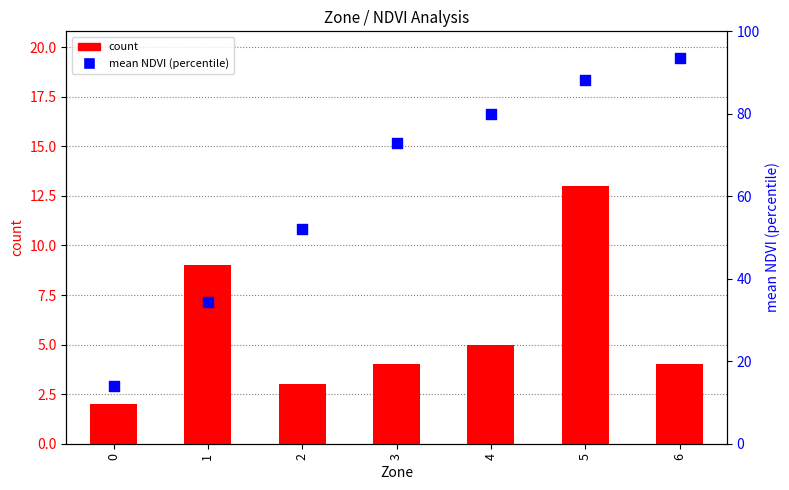

At which category is the sum across all series the highest?

5